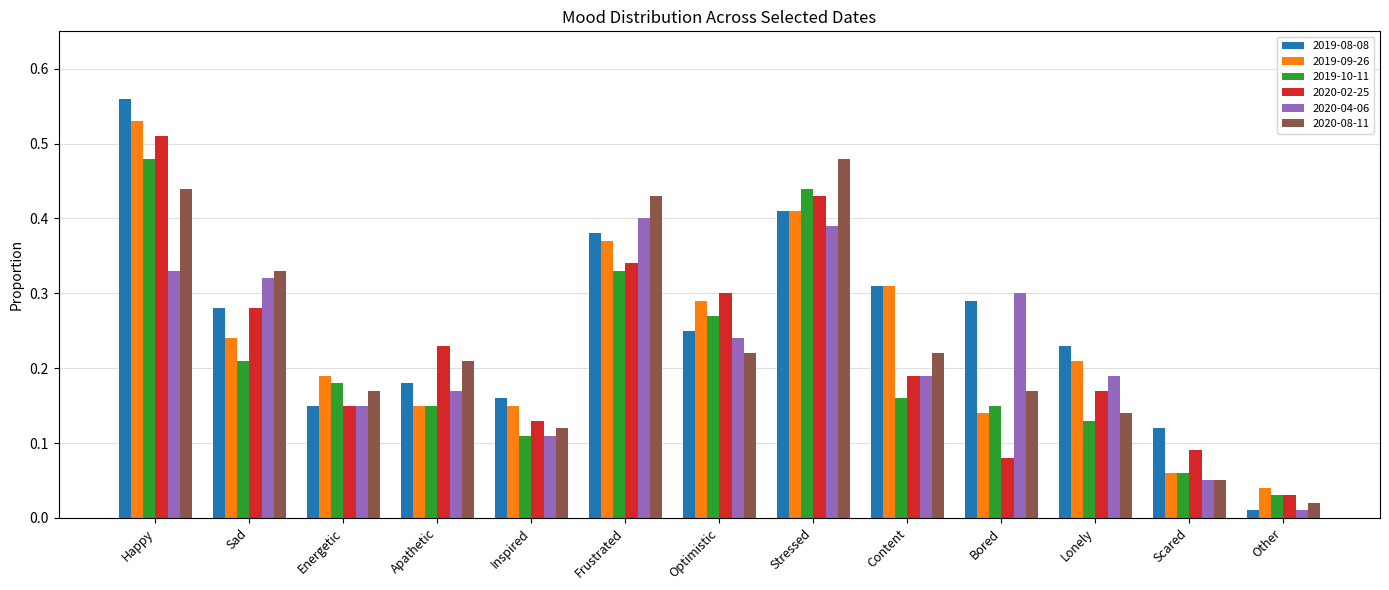

Is it true that 2020-08-11 equals 0.1 at Bored?

False